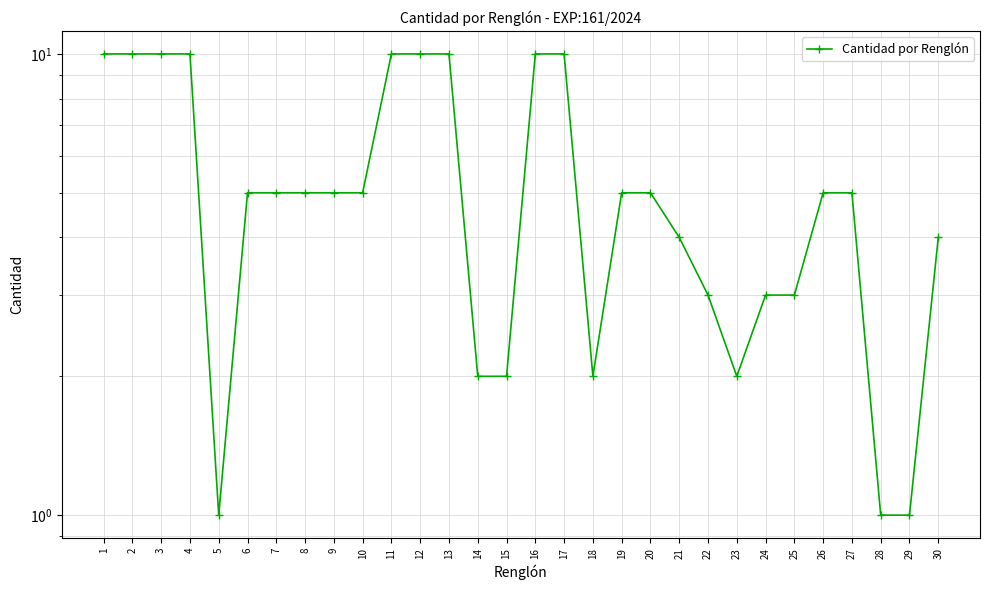

At which label does the data first exceed 5?

1